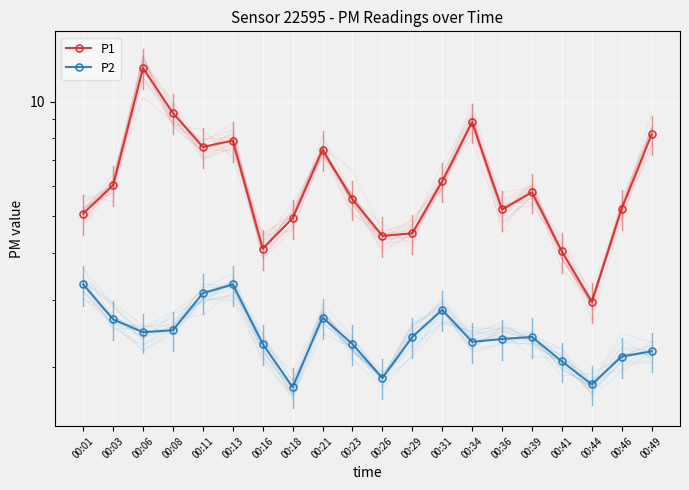

What is the average value of the P2 series?

2.4